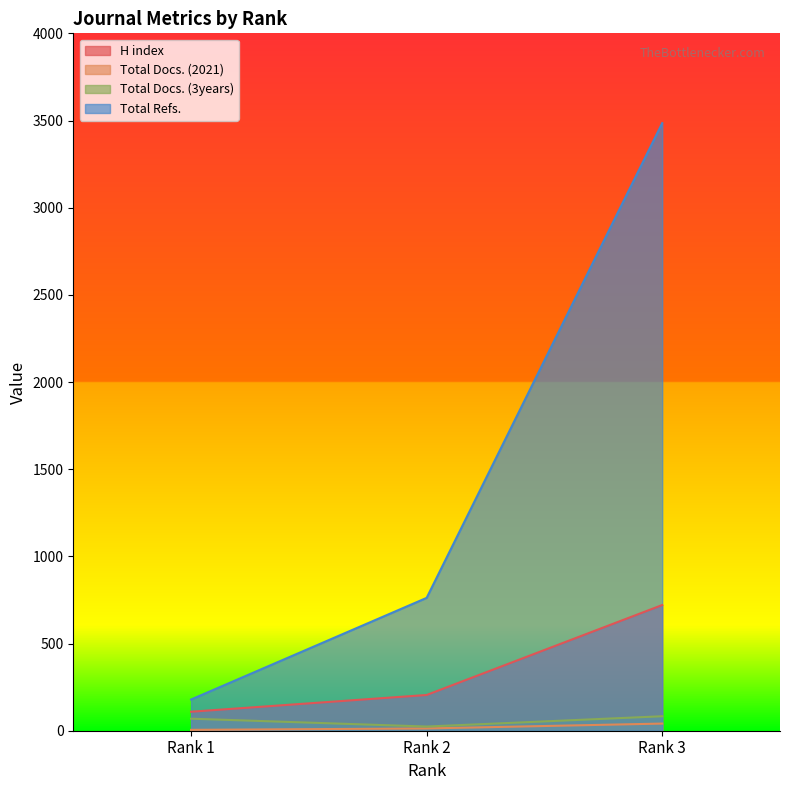

Is the value of Total Refs. at Rank 1 greater than the value of Total Docs. (3years) at Rank 1?

Yes